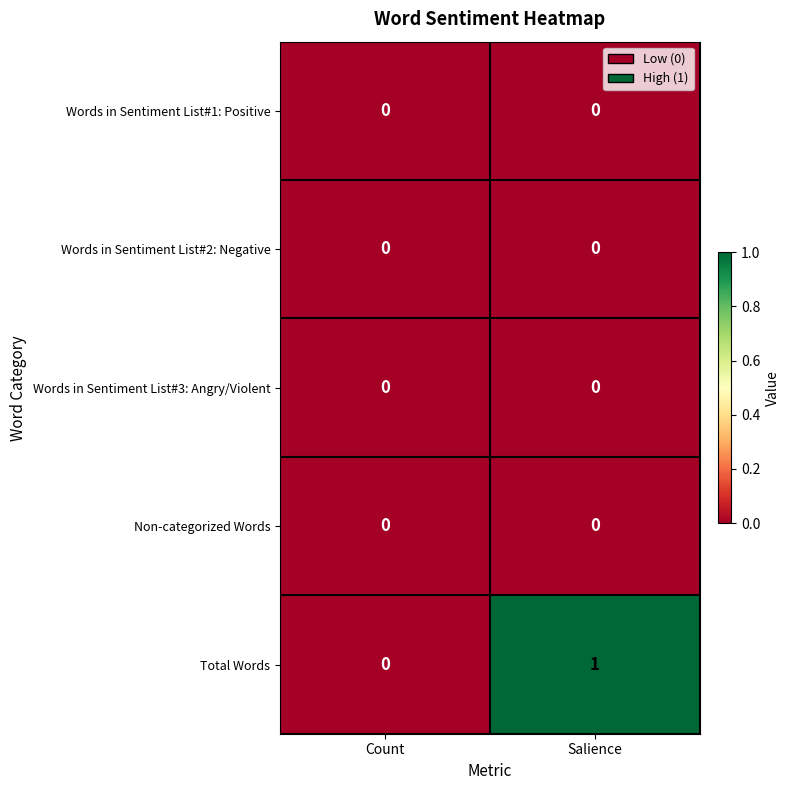

Which series has the largest total across all categories?

Total Words